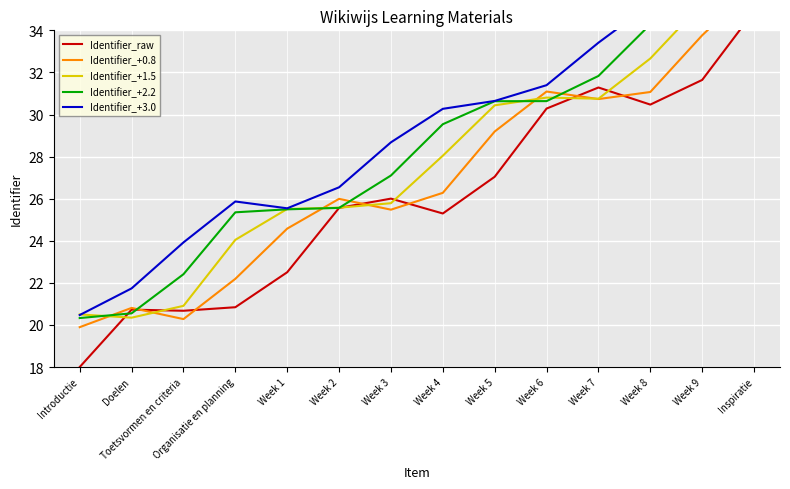

Rank the series by their maximum value, from highest to lowest.

Identifier_+3.0, Identifier_+0.8, Identifier_+1.5, Identifier_+2.2, Identifier_raw